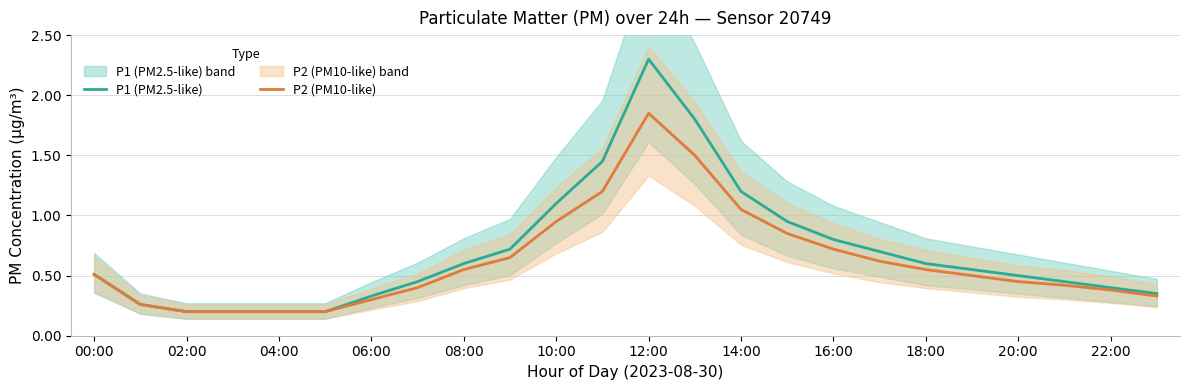

The P1 (PM2.5-like) series shows 0.4 at 10:00. True or false?

False